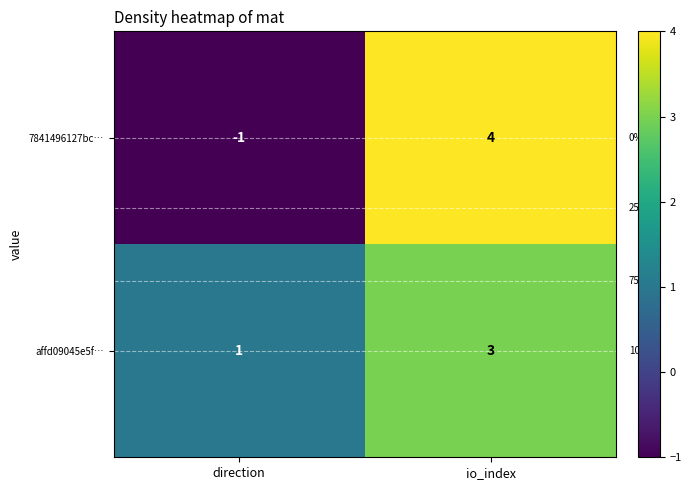

What is the sum of all affd09045e5f… values?

4